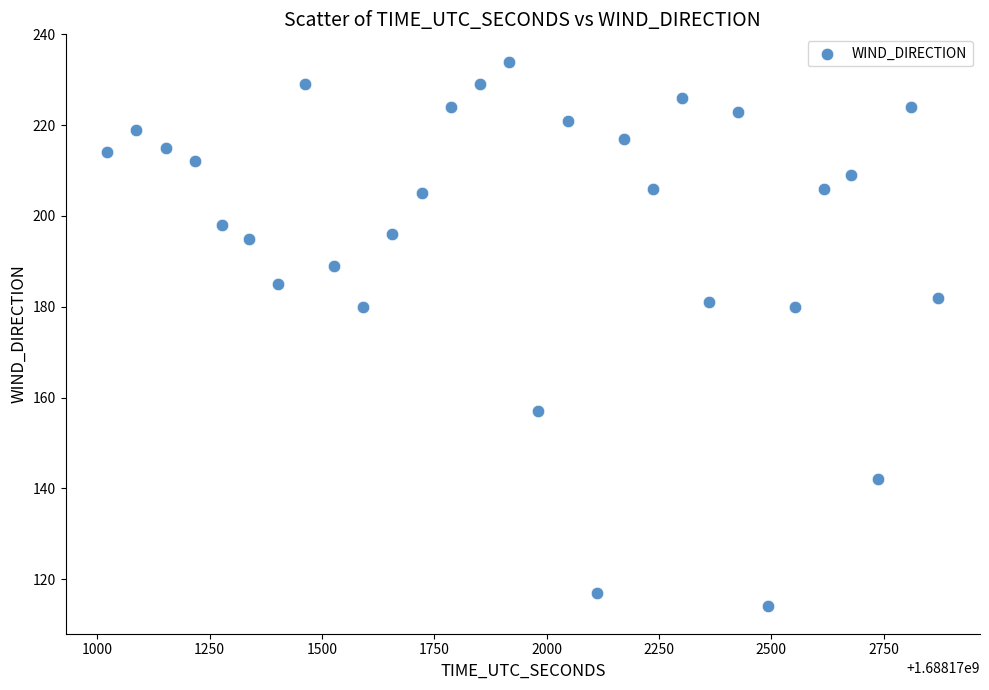

What is the range of X values (max minus min)?

1850